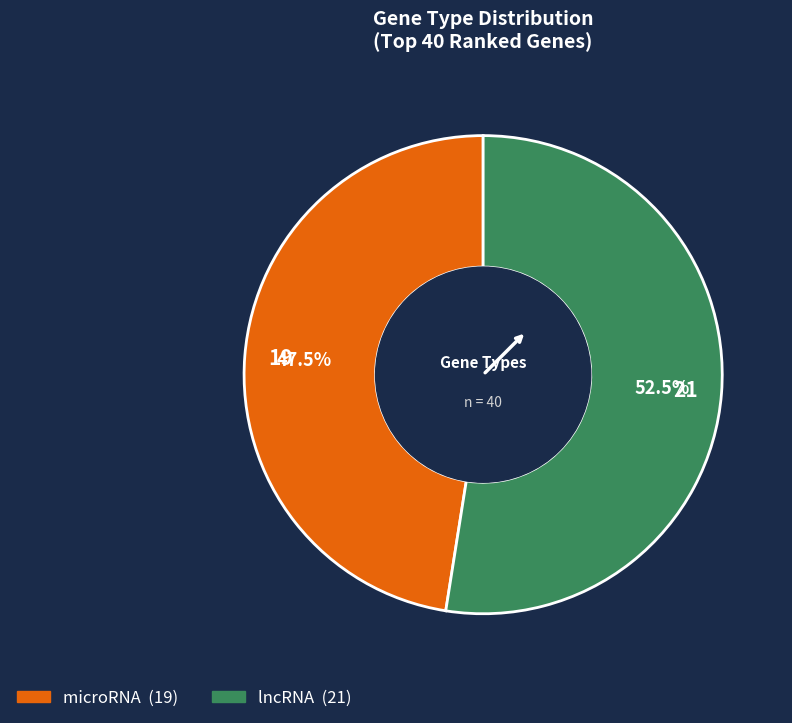

Which category has the biggest portion of the pie?

lncRNA